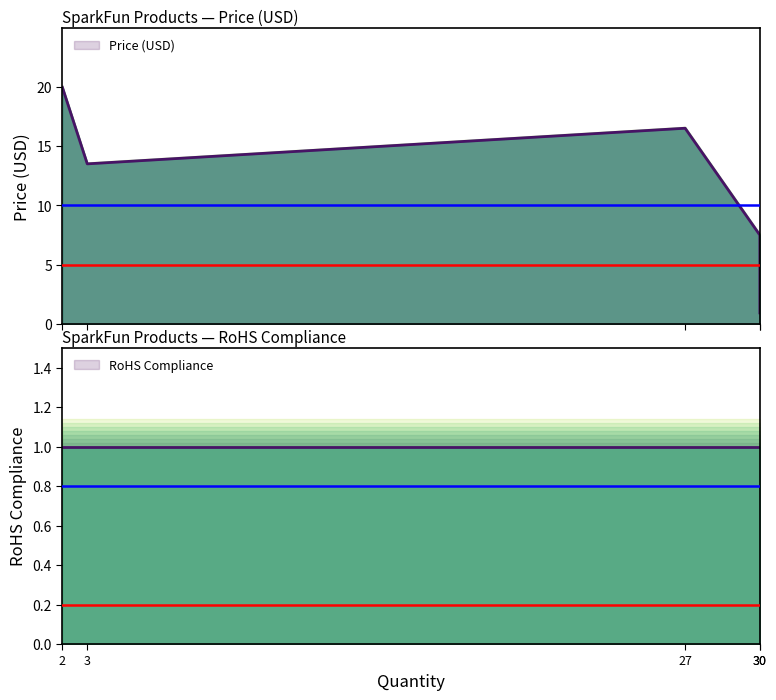

Reading left to right, list all the values displayed in this chart.

Price (USD): 19.9	13.5	16.5	7.5	0.9
RoHS Compliance: 1.0	1.0	1.0	1.0	1.0